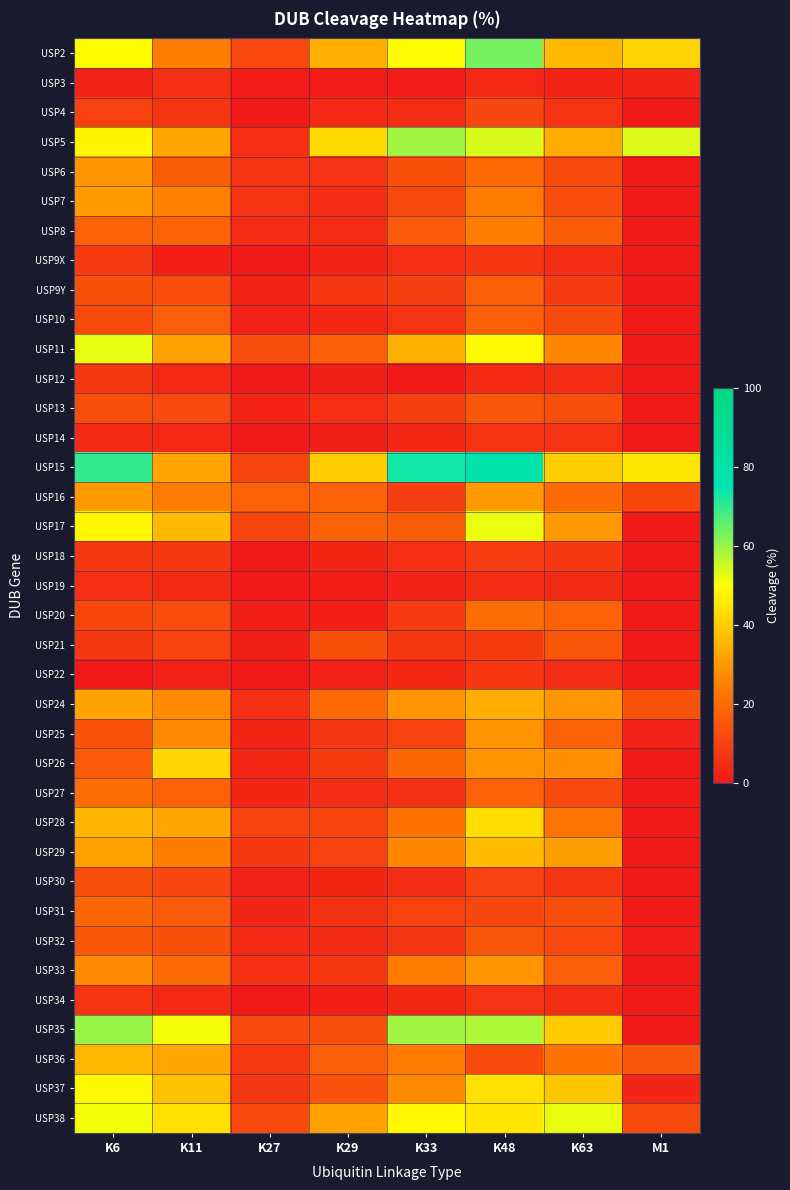

Reading right to left, list all the values displayed in this chart.

USP2: M1=41.8	K63=36.5	K48=63.4	K33=49.4	K29=34.5	K27=11.7	K11=24.6	K6=49.6
USP3: M1=2.5	K63=2.6	K48=3.9	K33=0.9	K29=0.8	K27=1.1	K11=5.5	K6=2.4
USP4: M1=0.0	K63=6.6	K48=11.1	K33=4.7	K29=4.2	K27=0.3	K11=6.7	K6=10.0
USP5: M1=53.5	K63=33.6	K48=53.8	K33=59.3	K29=42.7	K27=5.5	K11=32.6	K6=48.2
USP6: M1=0.0	K63=11.8	K48=19.6	K33=13.7	K29=6.2	K27=6.2	K11=16.7	K6=29.4
USP7: M1=0.0	K63=12.7	K48=24.1	K33=12.1	K29=5.1	K27=6.5	K11=25.2	K6=30.4
USP8: M1=0.0	K63=16.5	K48=24.6	K33=15.9	K29=4.8	K27=4.4	K11=18.6	K6=17.6
USP9X: M1=0.0	K63=5.2	K48=7.6	K33=5.6	K29=2.7	K27=0.0	K11=1.8	K6=8.1
USP9Y: M1=0.0	K63=8.0	K48=17.4	K33=9.3	K29=7.6	K27=2.6	K11=12.6	K6=13.8
USP10: M1=0.0	K63=12.0	K48=17.0	K33=6.4	K29=3.6	K27=2.1	K11=17.0	K6=12.0
USP11: M1=0.0	K63=26.6	K48=49.1	K33=34.6	K29=17.0	K27=13.0	K11=32.0	K6=52.4
USP12: M1=0.0	K63=5.2	K48=4.2	K33=0.0	K29=1.5	K27=0.0	K11=3.9	K6=7.8
USP13: M1=0.0	K63=13.0	K48=15.0	K33=9.1	K29=5.5	K27=2.6	K11=12.0	K6=13.0
USP14: M1=0.0	K63=6.6	K48=6.4	K33=3.6	K29=1.5	K27=0.0	K11=3.8	K6=4.5
USP15: M1=45.6	K63=40.5	K48=78.9	K33=73.1	K29=40.1	K27=10.9	K11=32.3	K6=70.0
USP16: M1=11.5	K63=19.9	K48=30.6	K33=9.3	K29=17.9	K27=17.8	K11=24.5	K6=30.2
USP17: M1=0.0	K63=29.8	K48=51.9	K33=16.7	K29=18.3	K27=10.8	K11=36.7	K6=48.5
USP18: M1=0.0	K63=7.4	K48=8.6	K33=5.3	K29=3.2	K27=0.0	K11=7.8	K6=7.8
USP19: M1=0.0	K63=4.6	K48=4.7	K33=2.5	K29=1.7	K27=0.0	K11=4.5	K6=5.4
USP20: M1=0.0	K63=17.8	K48=21.0	K33=8.1	K29=1.6	K27=1.5	K11=12.7	K6=11.4
USP21: M1=0.0	K63=15.1	K48=8.4	K33=7.7	K29=13.7	K27=1.4	K11=10.7	K6=7.7
USP22: M1=0.0	K63=4.4	K48=7.5	K33=3.7	K29=1.9	K27=0.0	K11=2.0	K6=0.0
USP24: M1=13.9	K63=29.5	K48=34.1	K33=29.1	K29=19.6	K27=5.3	K11=27.2	K6=32.1
USP25: M1=2.0	K63=18.0	K48=29.0	K33=9.8	K29=7.1	K27=3.3	K11=27.0	K6=14.0
USP26: M1=0.0	K63=28.0	K48=29.0	K33=19.0	K29=8.3	K27=3.4	K11=42.0	K6=16.0
USP27: M1=0.0	K63=12.0	K48=18.0	K33=6.0	K29=5.1	K27=3.2	K11=18.0	K6=21.0
USP28: M1=0.0	K63=22.4	K48=43.5	K33=22.0	K29=10.5	K27=10.4	K11=32.8	K6=35.8
USP29: M1=0.0	K63=31.1	K48=36.9	K33=26.6	K29=9.8	K27=7.7	K11=24.2	K6=31.9
USP30: M1=0.0	K63=7.0	K48=10.0	K33=5.2	K29=3.2	K27=1.9	K11=11.0	K6=13.0
USP31: M1=0.0	K63=13.0	K48=11.0	K33=10.0	K29=6.0	K27=3.0	K11=16.0	K6=19.0
USP32: M1=0.8	K63=11.5	K48=15.0	K33=7.2	K29=4.6	K27=4.0	K11=13.7	K6=15.4
USP33: M1=0.0	K63=17.0	K48=29.0	K33=24.0	K29=7.8	K27=5.7	K11=20.0	K6=27.0
USP34: M1=0.0	K63=5.1	K48=6.2	K33=3.6	K29=1.6	K27=0.0	K11=4.1	K6=6.8
USP35: M1=0.0	K63=40.0	K48=58.0	K33=59.0	K29=13.0	K27=12.0	K11=51.0	K6=60.0
USP36: M1=15.0	K63=22.0	K48=12.0	K33=24.0	K29=17.0	K27=7.9	K11=33.0	K6=36.0
USP37: M1=3.0	K63=39.0	K48=44.0	K33=27.0	K29=14.0	K27=7.2	K11=38.0	K6=49.0
USP38: M1=12.0	K63=52.0	K48=45.0	K33=49.0	K29=32.0	K27=12.0	K11=44.0	K6=51.0